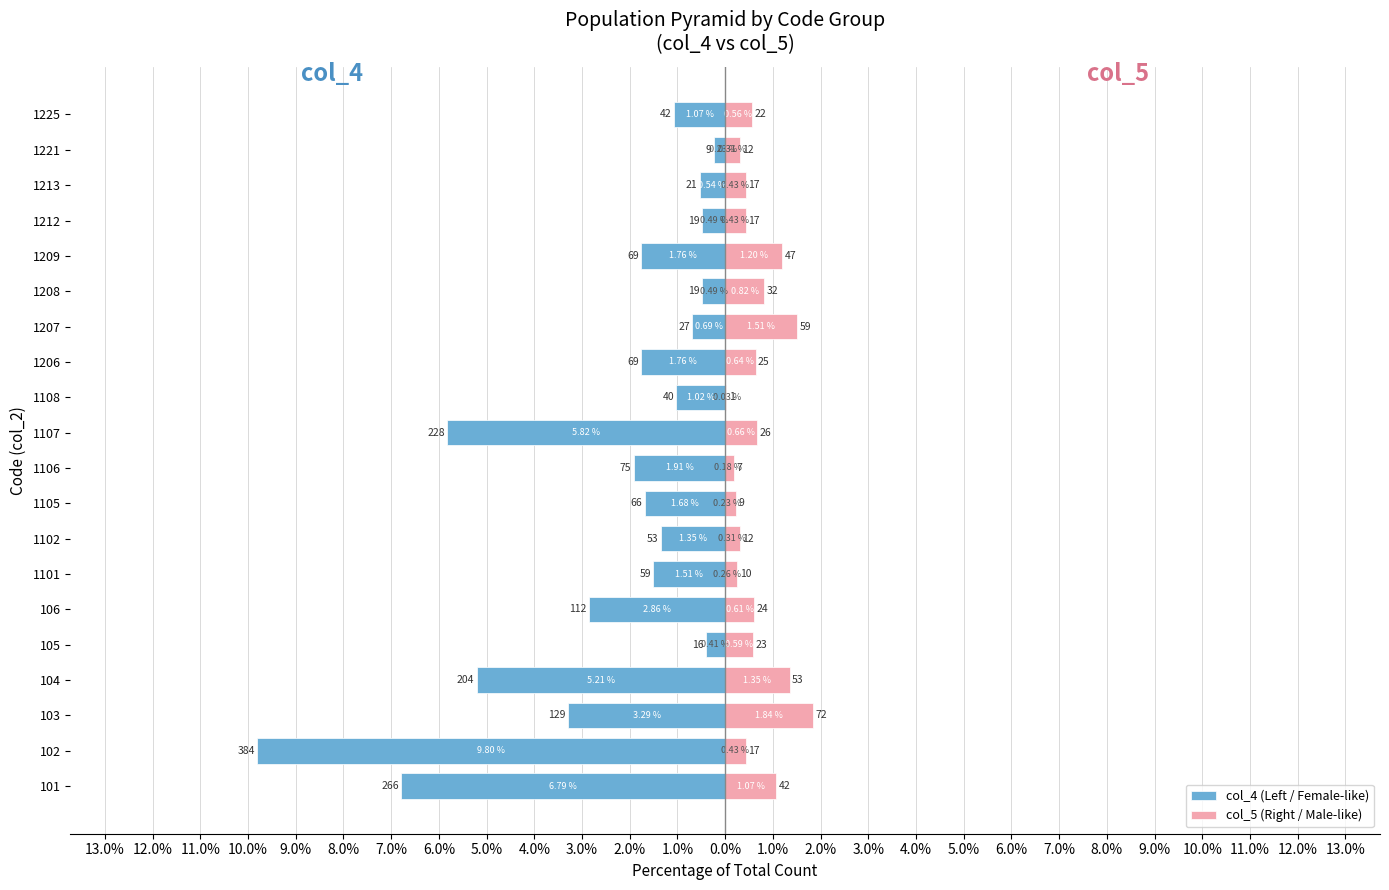

What is the approximate value of col_5 (Right / Male-like) at 1209?

1.2